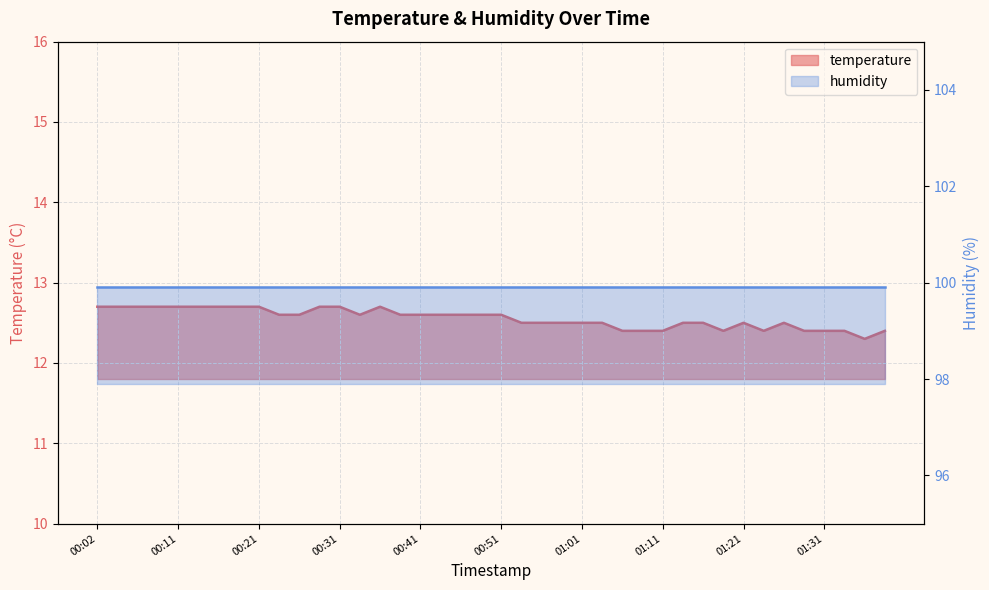

Between 00:14 and 01:31, which is larger?

00:14